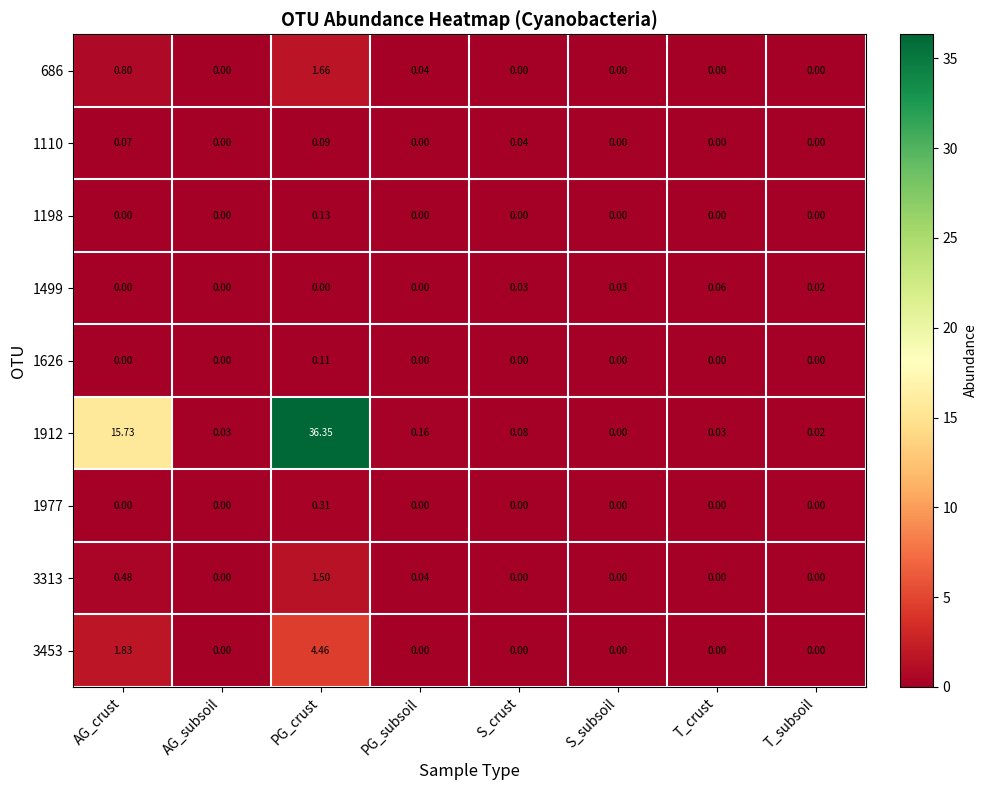

Which label corresponds to the largest value in the chart?

PG_crust